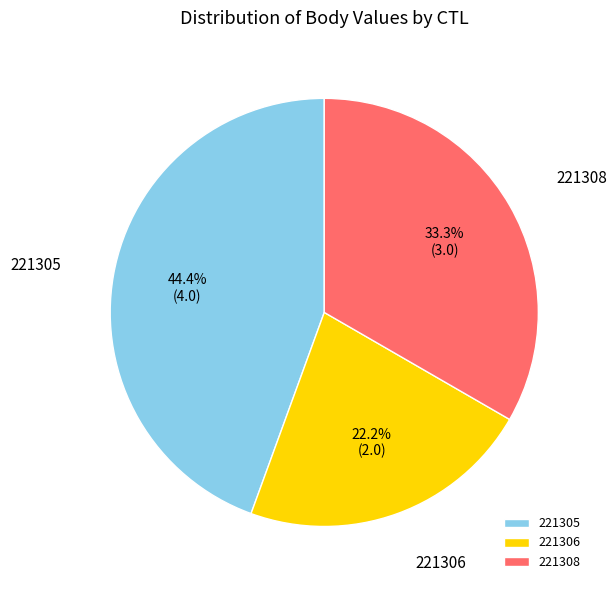

How many segments does this pie chart have?

3